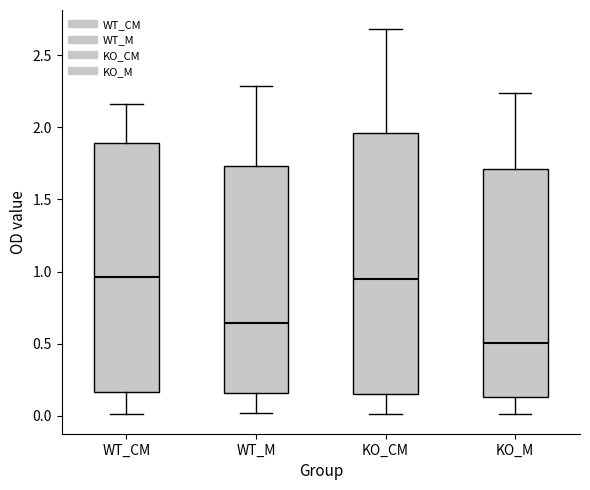

Comparing the boxes themselves (not the whiskers), which one is the tallest?

KO_CM